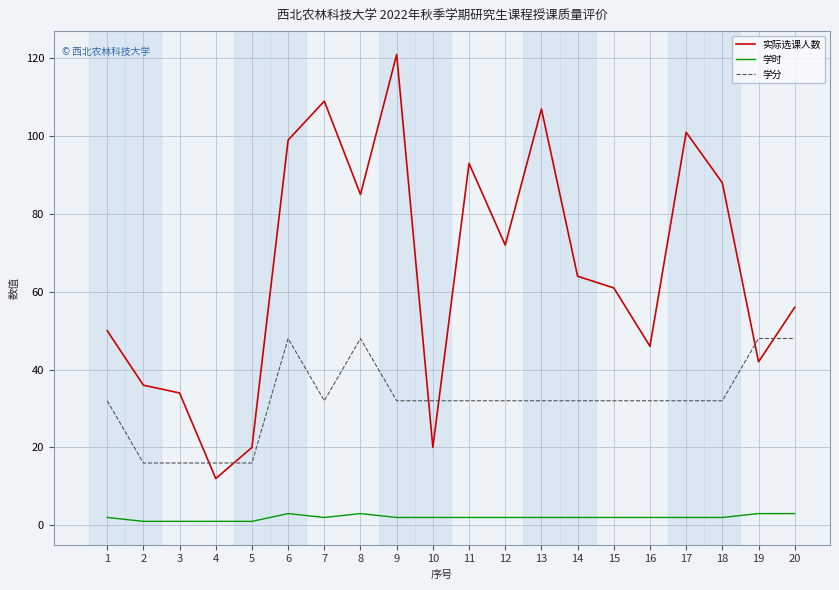

What is the difference between the maximum and minimum values in the 学分 series?

32